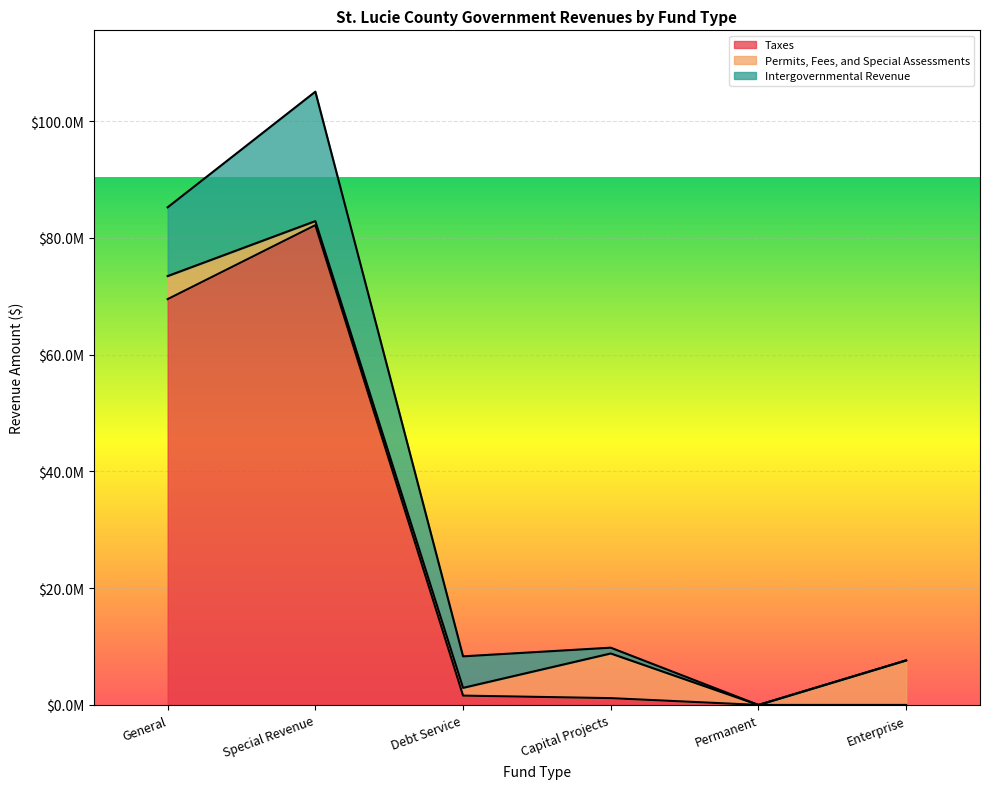

What is the average value of the Permits, Fees, and Special Assessments series?

3541730